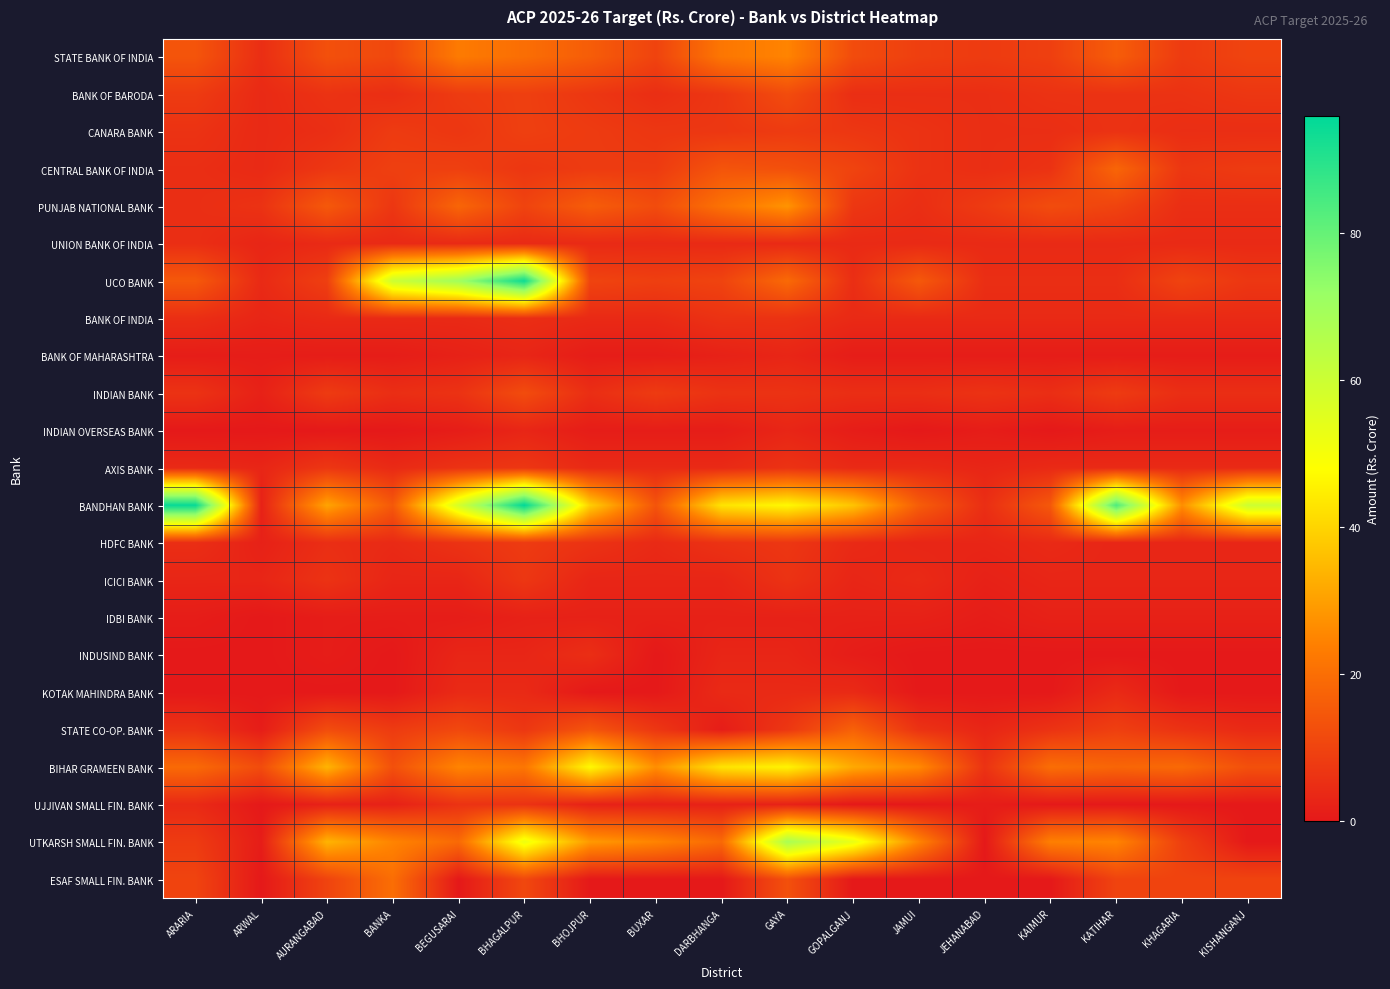

Between GAYA and KISHANGANJ, which is larger?

GAYA